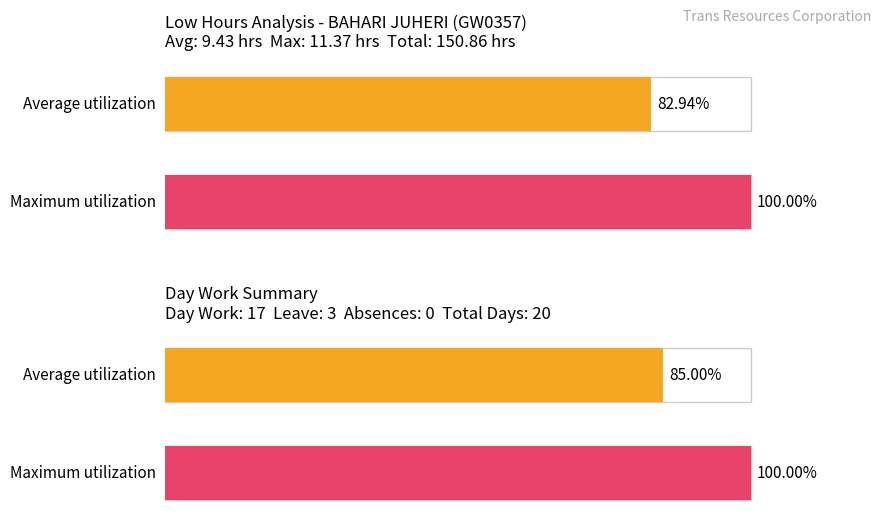

True or false: the data shows 4.9 at 18.

False